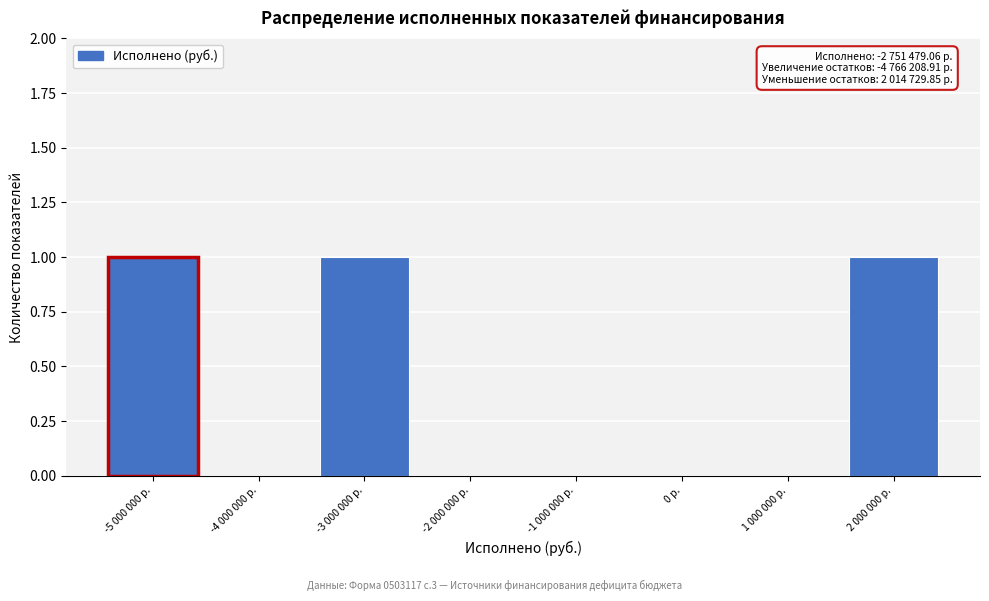

Reading left to right, list all the values displayed in this chart.

-5 000 000 р.=1	-4 000 000 р.=0	-3 000 000 р.=1	-2 000 000 р.=0	-1 000 000 р.=0	0 р.=0	1 000 000 р.=0	2 000 000 р.=1